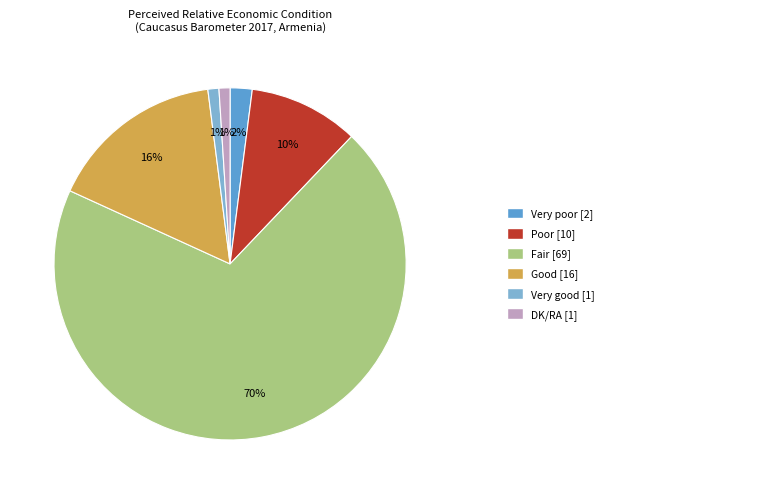

To the nearest percent, what is the difference between the largest and smallest slice percentages?

69%